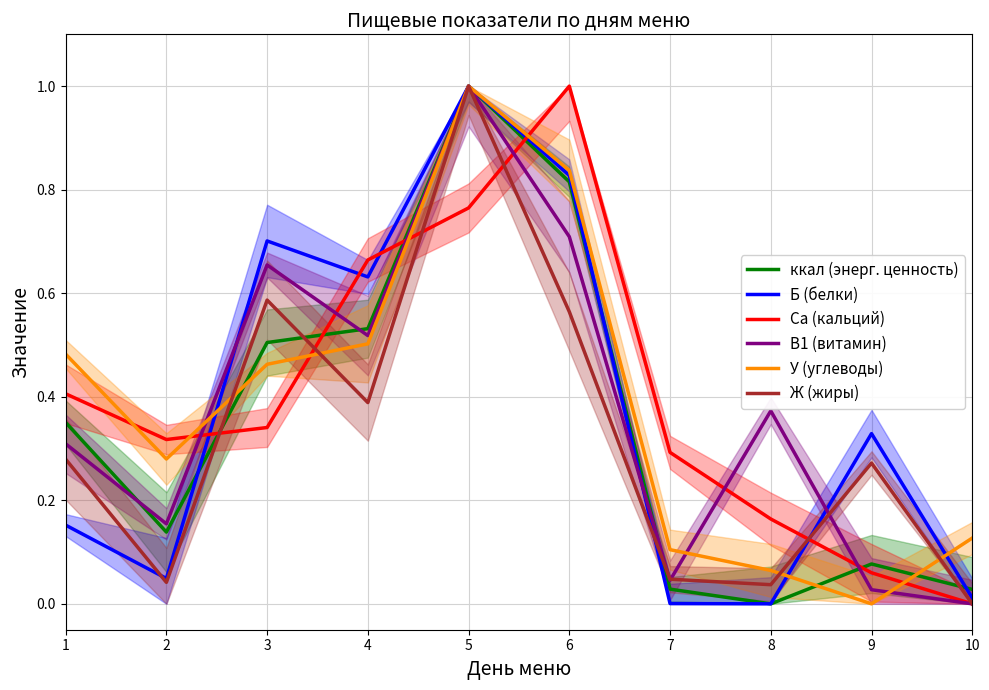

What is the average value of the Ж (жиры) series?

0.3